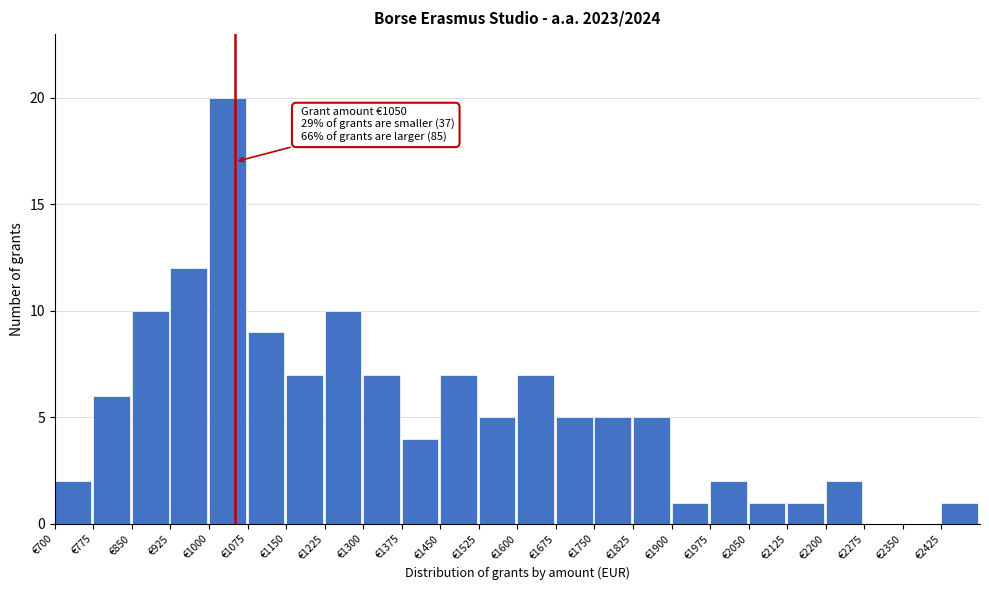

Over which range of the x-axis is the bar tallest?

1000 to 1075